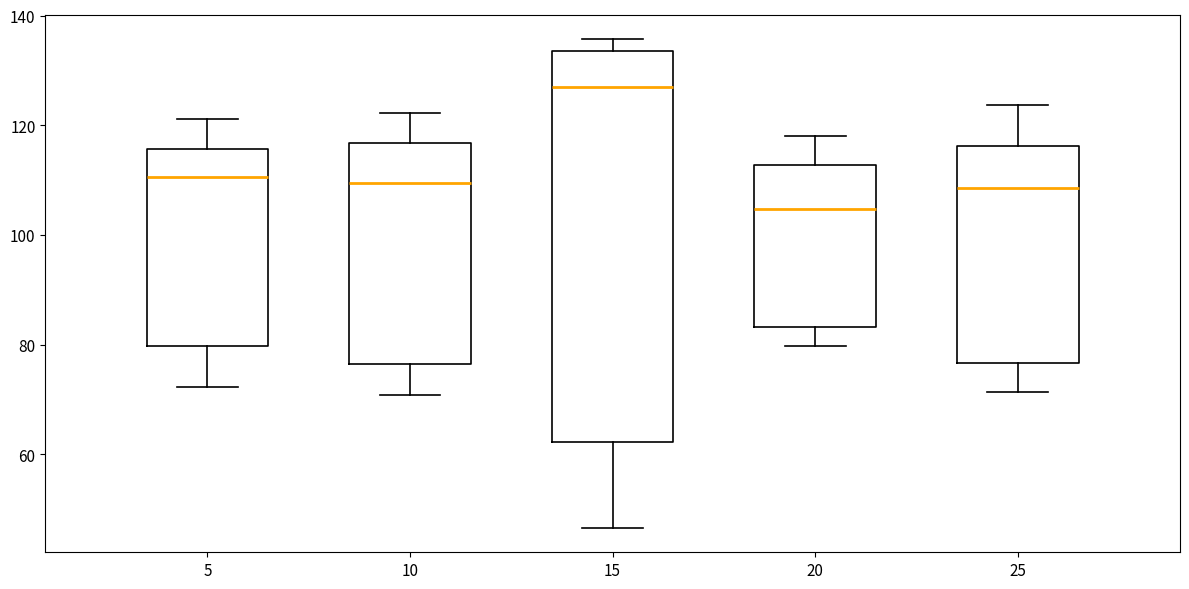

Where is the upper edge of the box at x = 25 on the y-axis? The values are not printed on the chart, so give them approximately, as read against the axis.

116